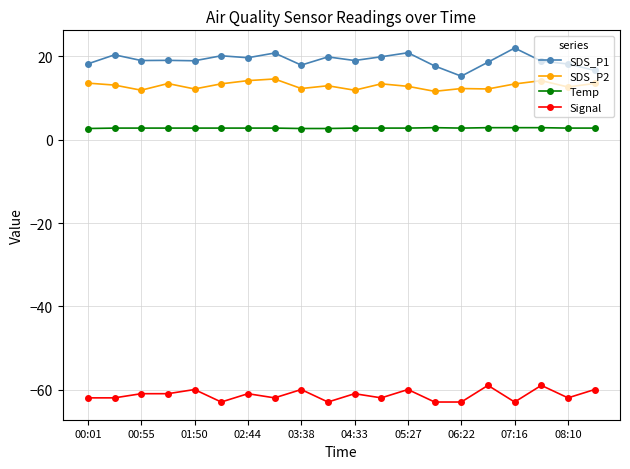

True or false: SDS_P1 has more than 2 interior local peaks.

True